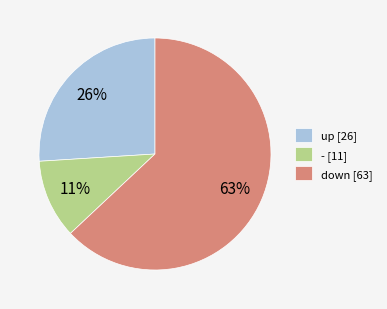

Is it true that down is 73% of the pie?

False